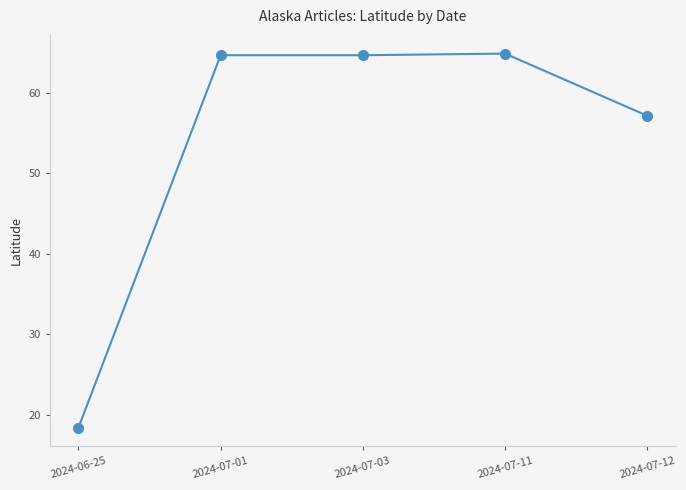

True or false: the data shows 17.4 at 2024-07-03.

False